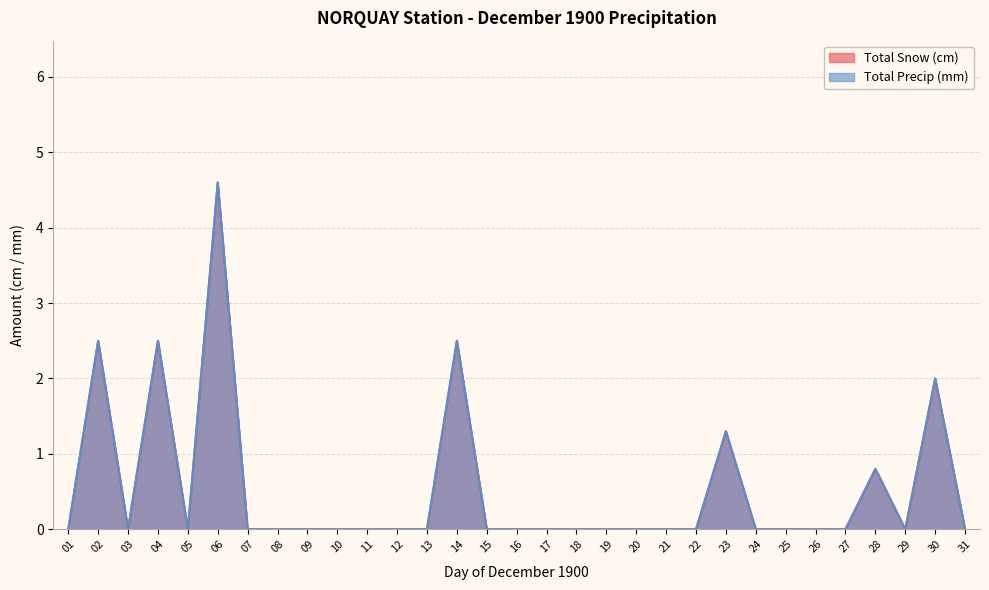

True or false: Total Snow (cm) has a value of 2.1 at 25.

False